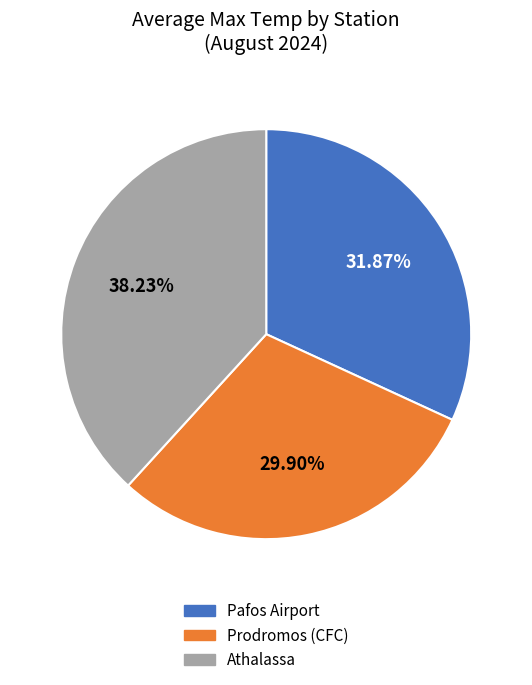

Which slice is the smallest?

Prodromos (CFC)